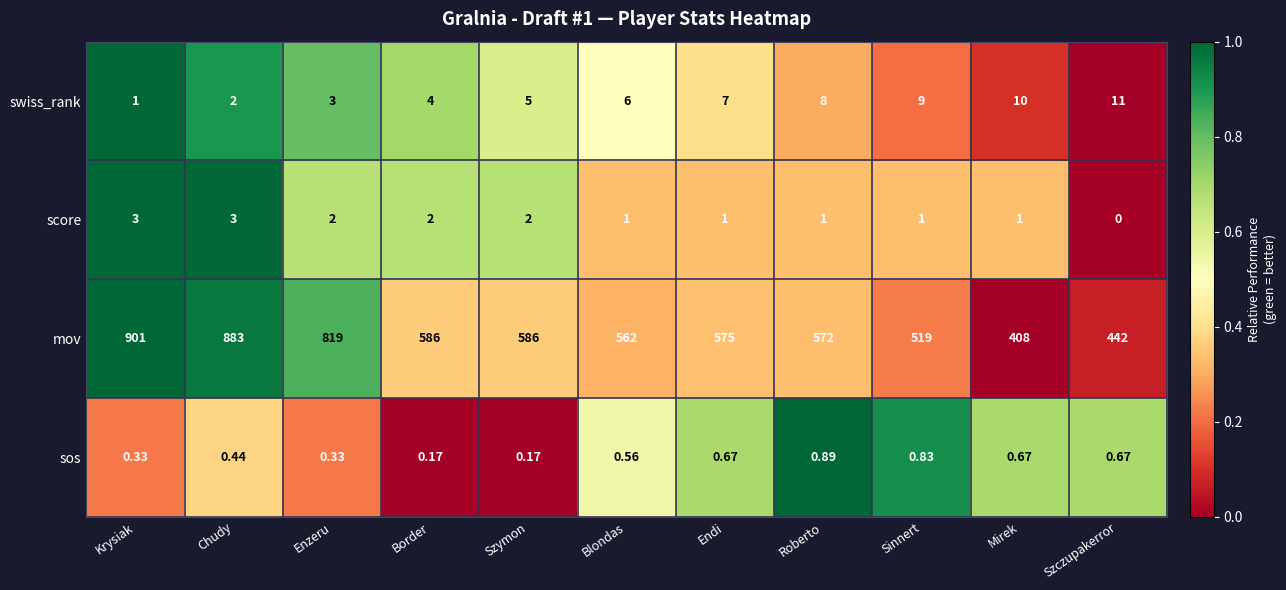

At Endi, list the series in order from smallest to largest.

sos, score, swiss_rank, mov